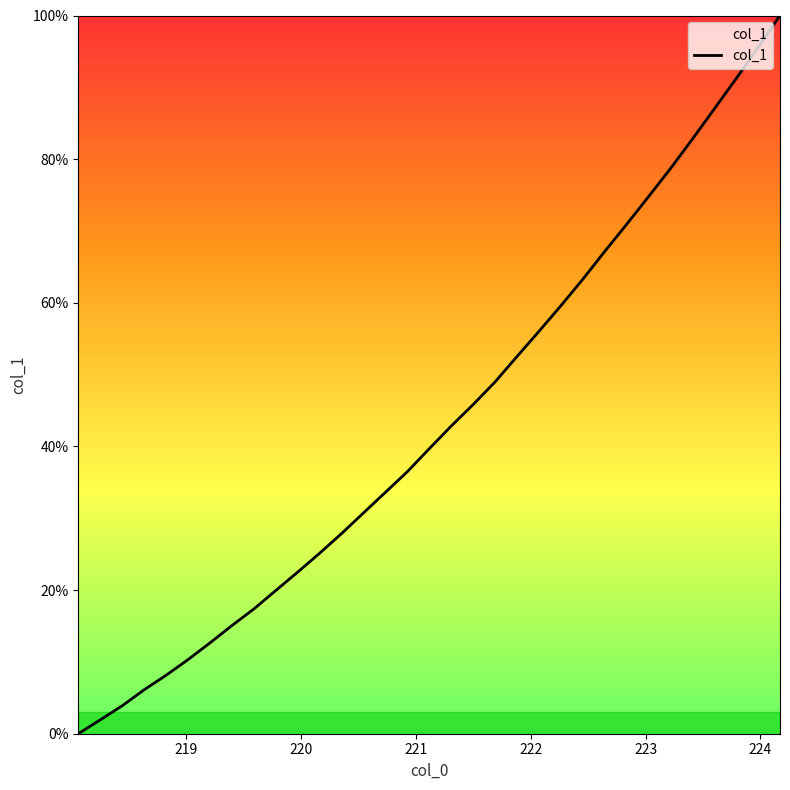

What is the difference between the maximum and minimum values?

100.0